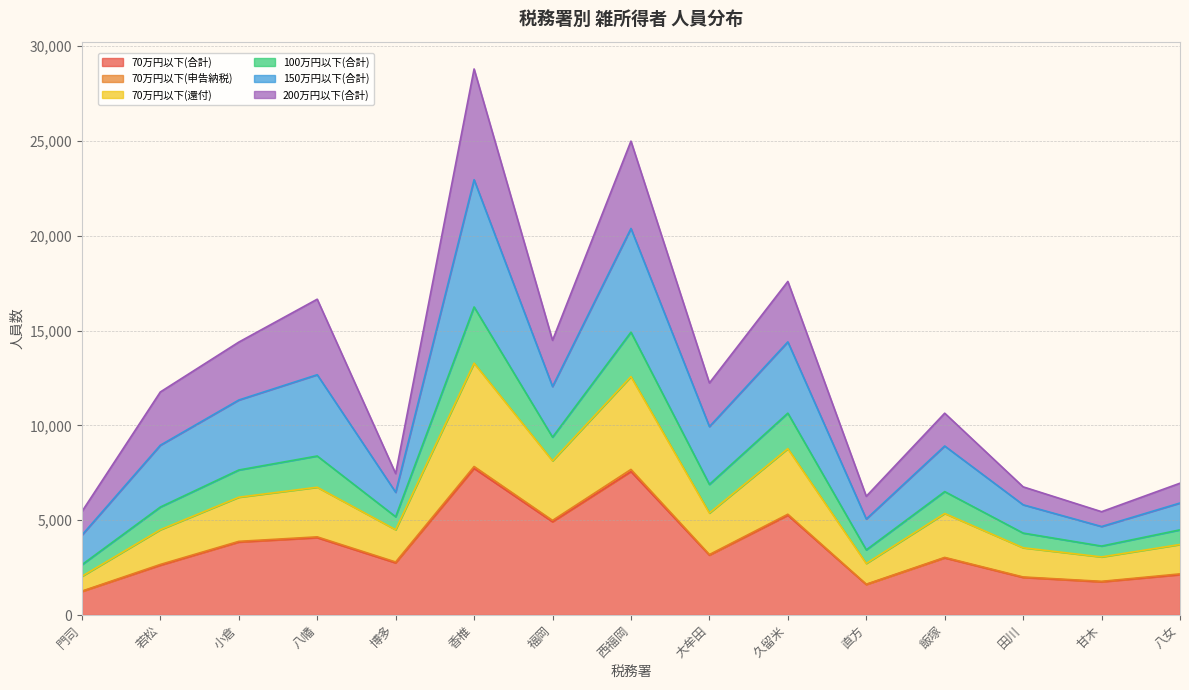

At which category is the sum across all series the highest?

香椎